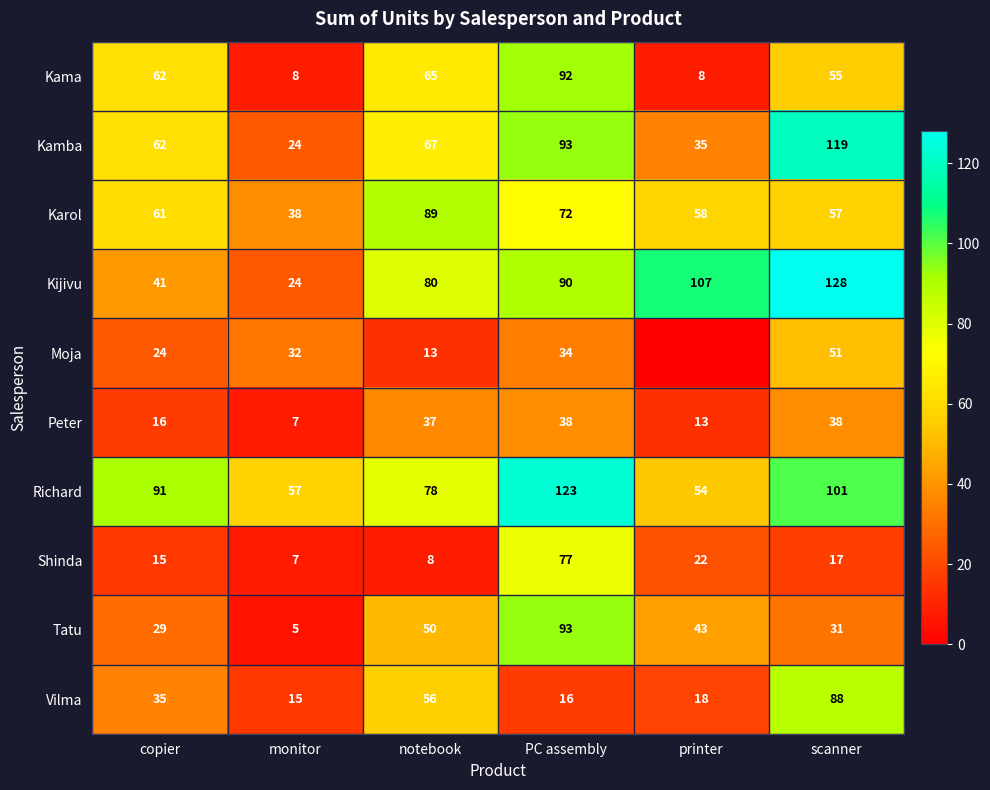

Rank the series at scanner from highest to lowest value.

Kijivu, Kamba, Richard, Vilma, Karol, Kama, Moja, Peter, Tatu, Shinda